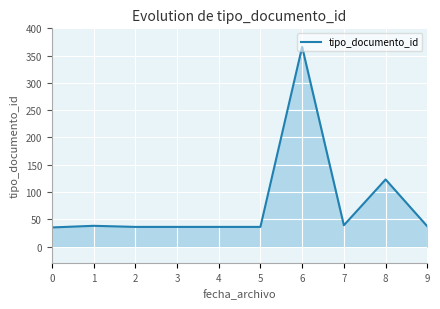

What is the maximum value shown in the chart?

366